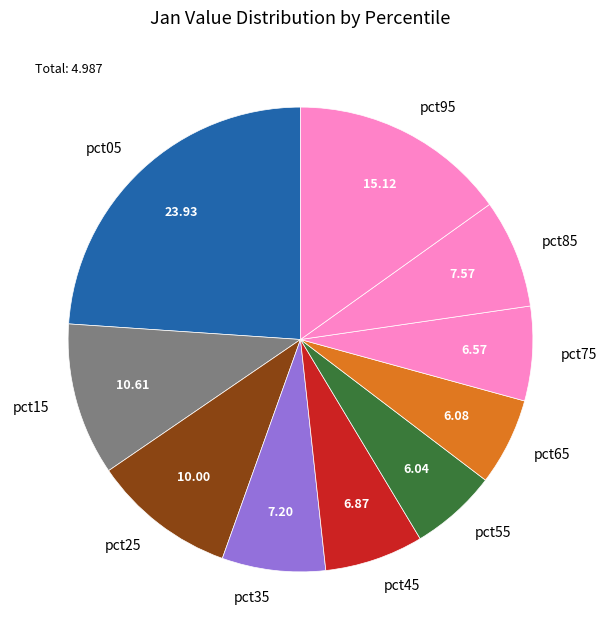

Is pct55 the majority of the pie?

No